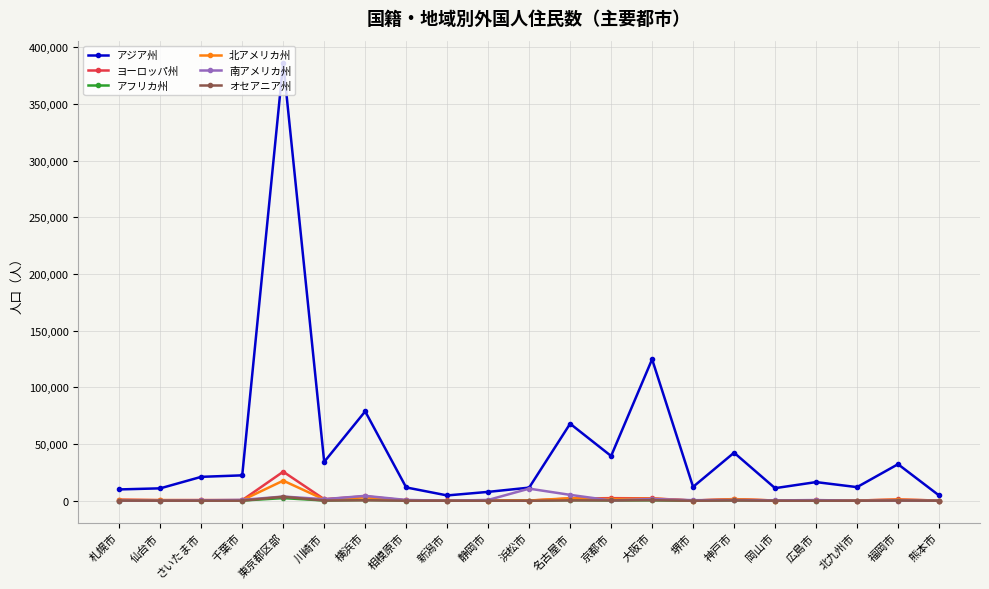

What is the minimum value shown in the chart?

29